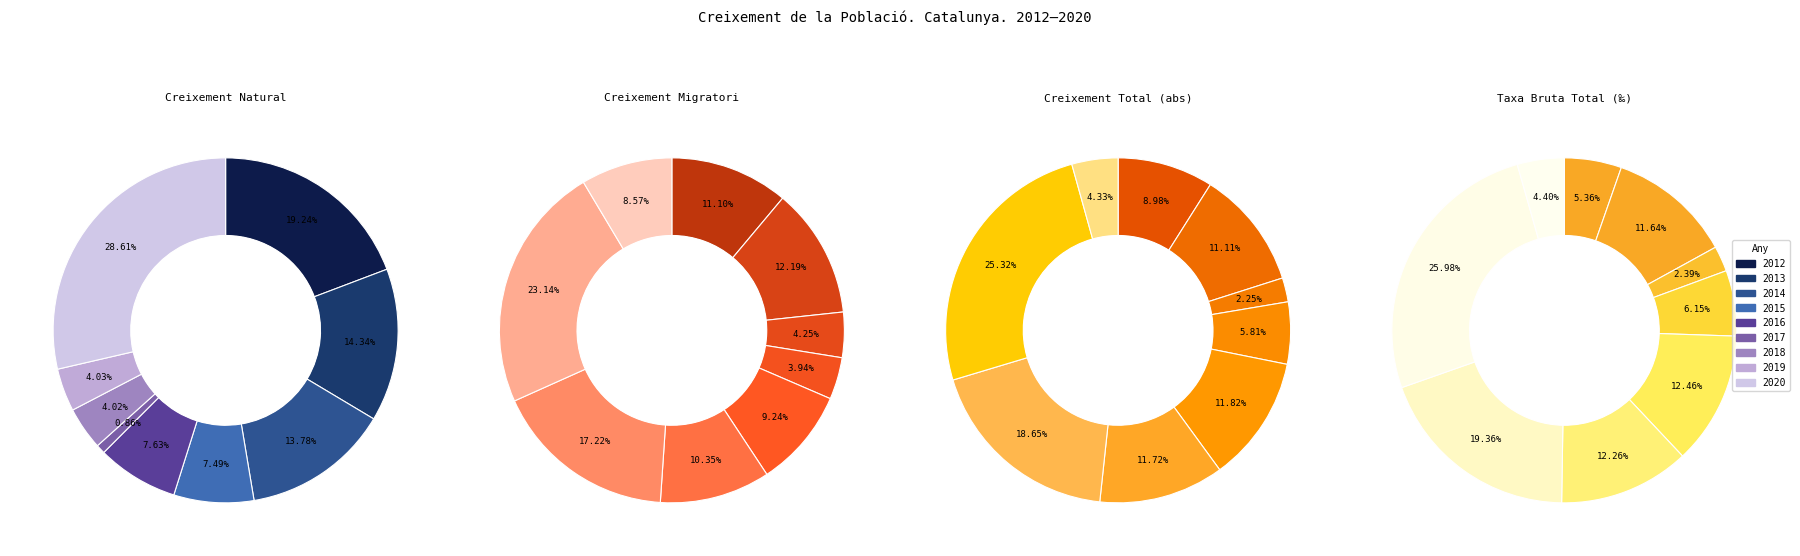

The 6 slice represents 1% of the pie. True or false?

False